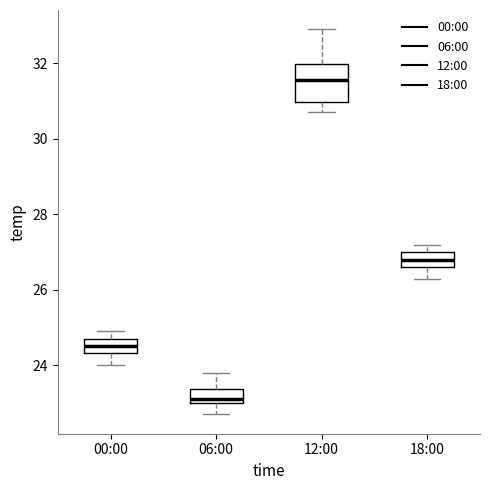

Reading left to right, read every box against the y-axis: the position of its median line, the range the box covers, and the ends of its whiskers. The values are not printed on the chart, so give them approximately, as read against the axis.

00:00: median 24.6, box 24.4 to 24.8, whiskers 24.0 to 25.0
06:00: median 23.2, box 23.0 to 23.4, whiskers 22.8 to 23.8
12:00: median 31.6, box 31.0 to 32.0, whiskers 30.8 to 33.0
18:00: median 26.8, box 26.6 to 27.0, whiskers 26.4 to 27.2